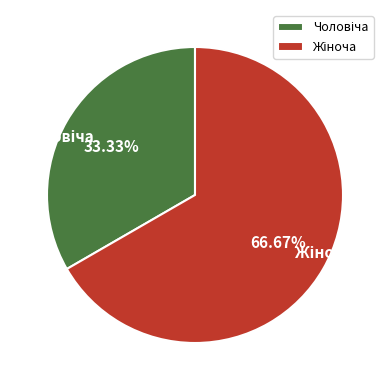

To the nearest percent, what is the average slice percentage?

50%